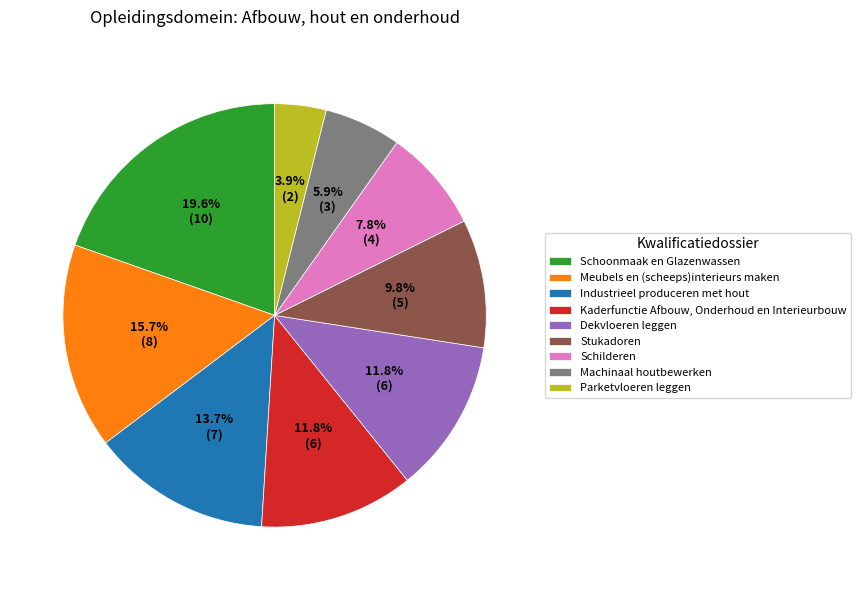

Is there a majority slice in this chart?

No